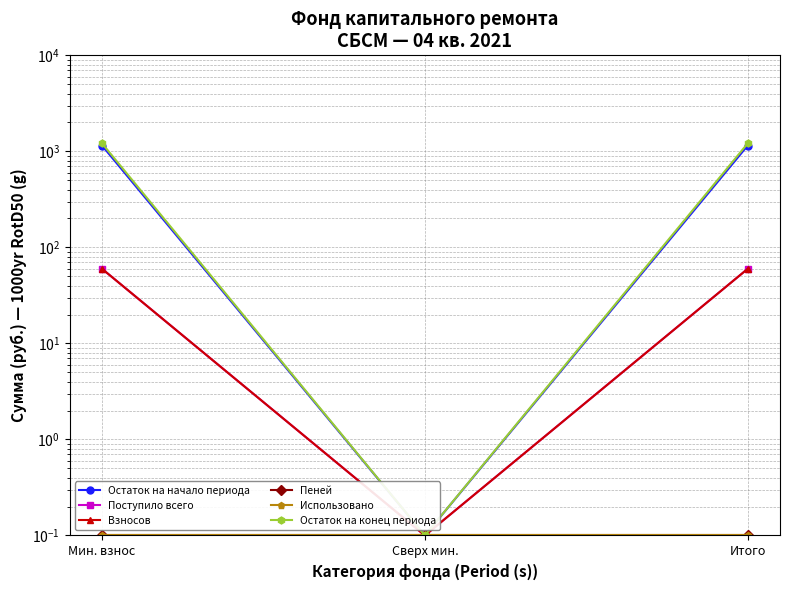

What is the sum of the Использовано values at Сверх мин. and Мин. взнос?

0.2